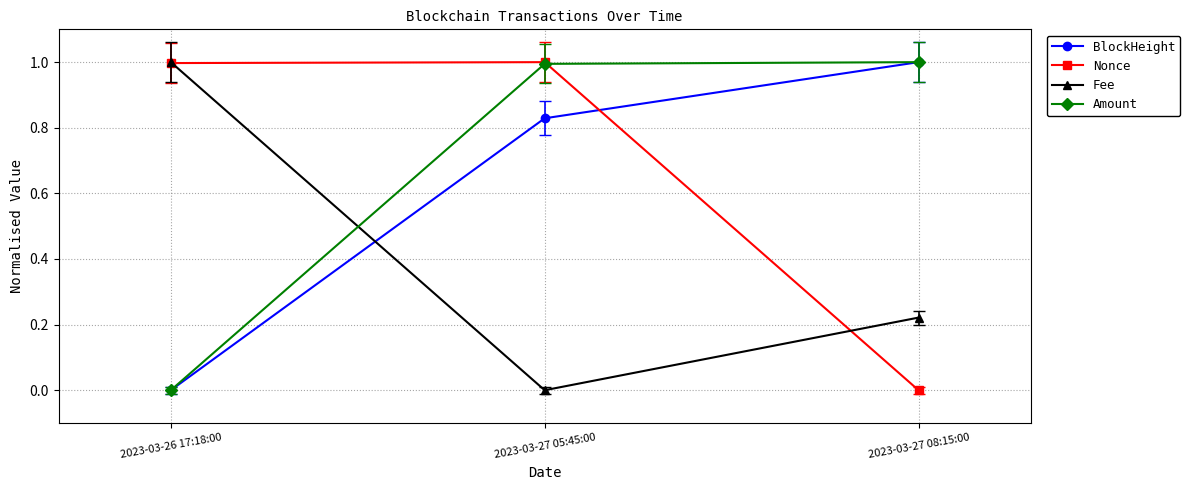

Count the number of categories in the chart.

3